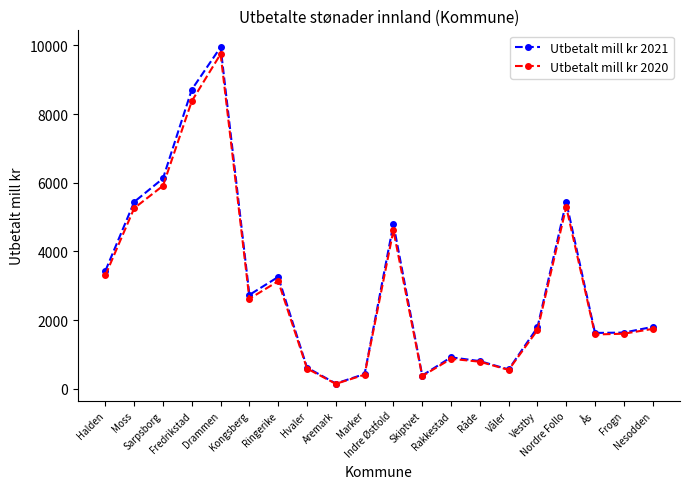

How many interior local valleys does the Utbetalt mill kr 2020 series have?

5